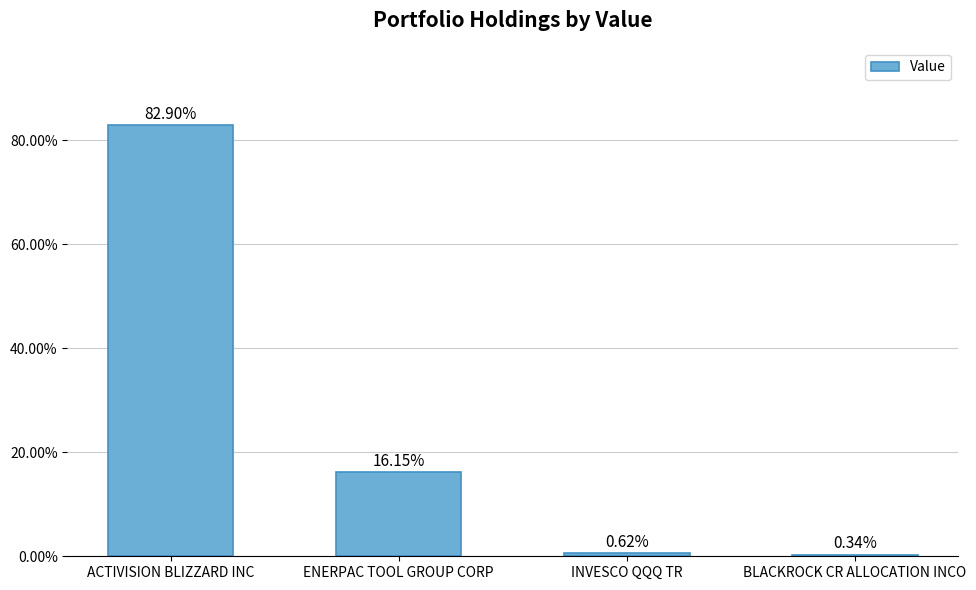

The chart shows a value of 16.1 at ENERPAC TOOL GROUP CORP. True or false?

True